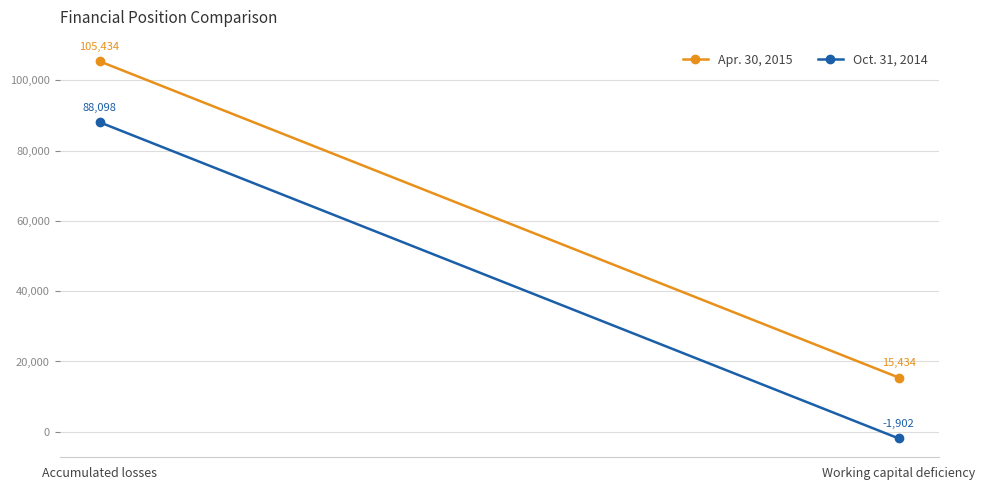

Between Accumulated losses and Working capital deficiency, which series saw the biggest shift?

Apr. 30, 2015